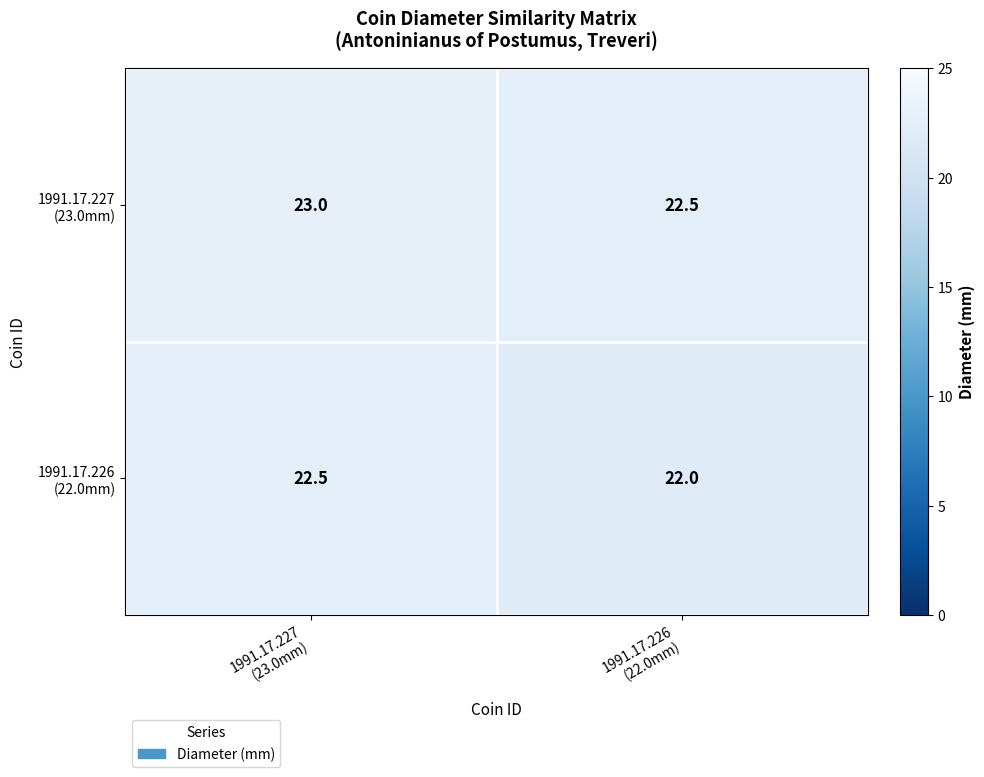

What is the smallest value displayed?

22.0